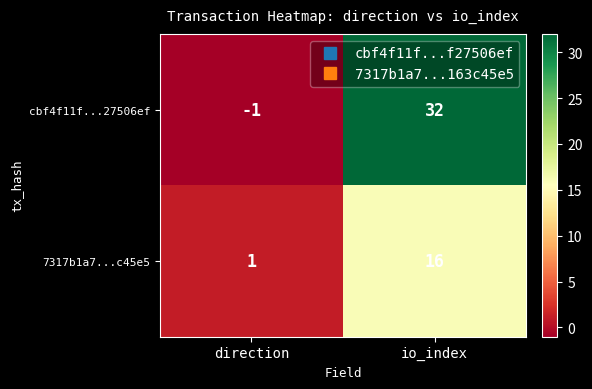

At which category is the sum across all series the highest?

io_index